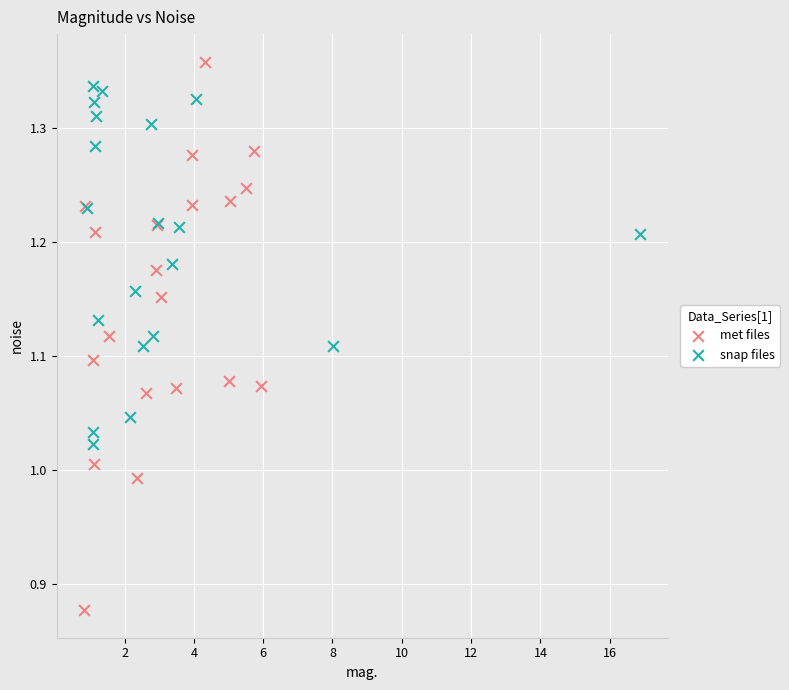

What are all the series names shown in the legend?

met files, snap files